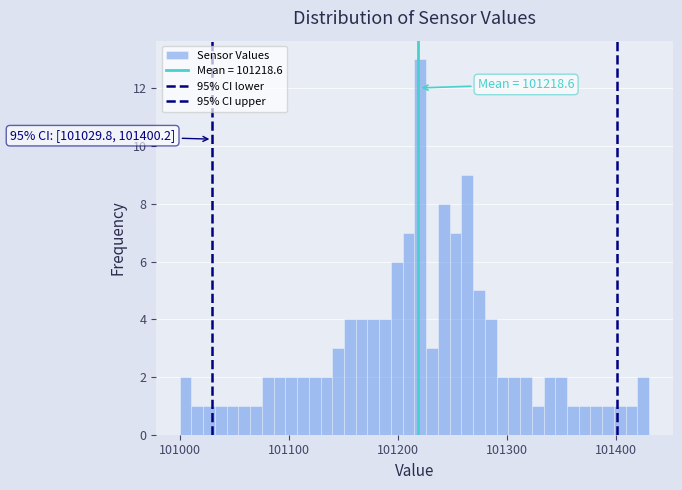

Read against the x-axis, roughly where is the centre of the tallest bar?

101220